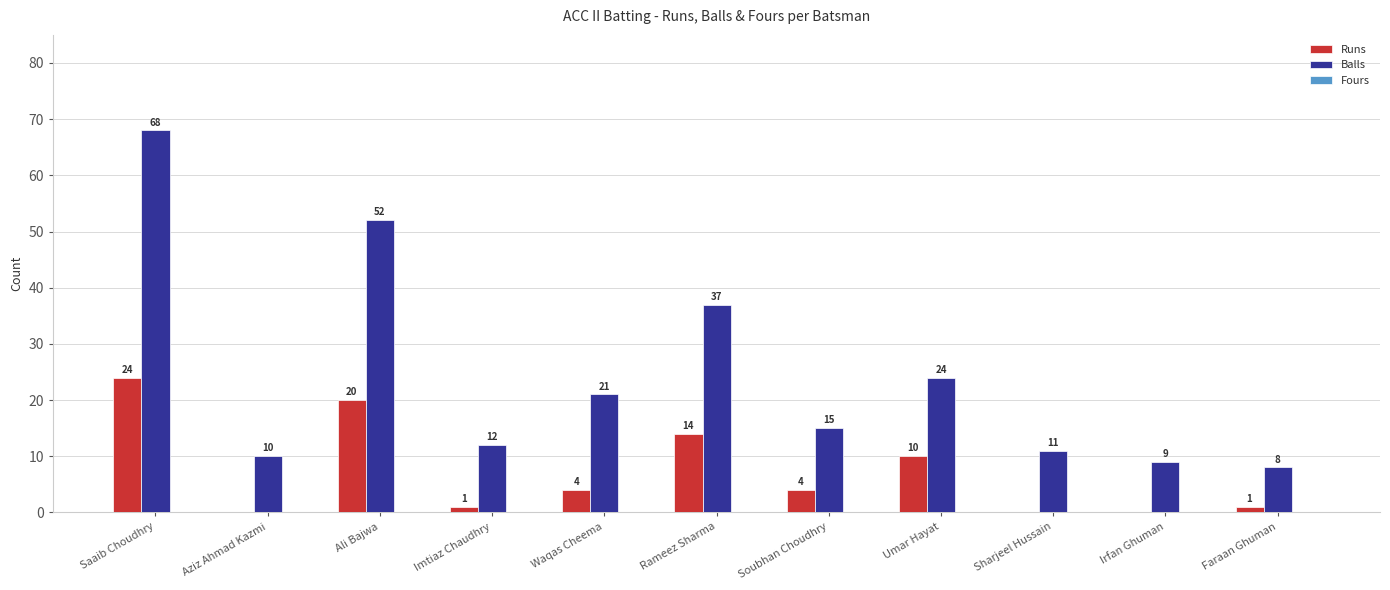

Between Aziz Ahmad Kazmi and Rameez Sharma, which series saw the biggest shift?

Balls